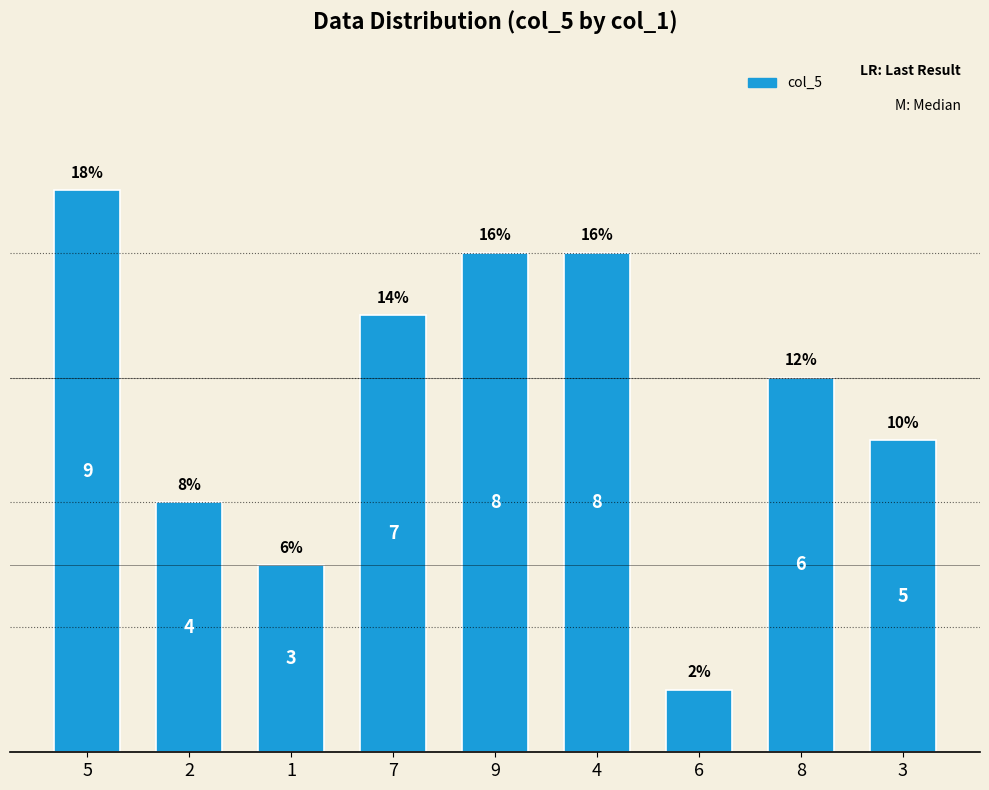

What is the change in value from 2 to 3?

+1